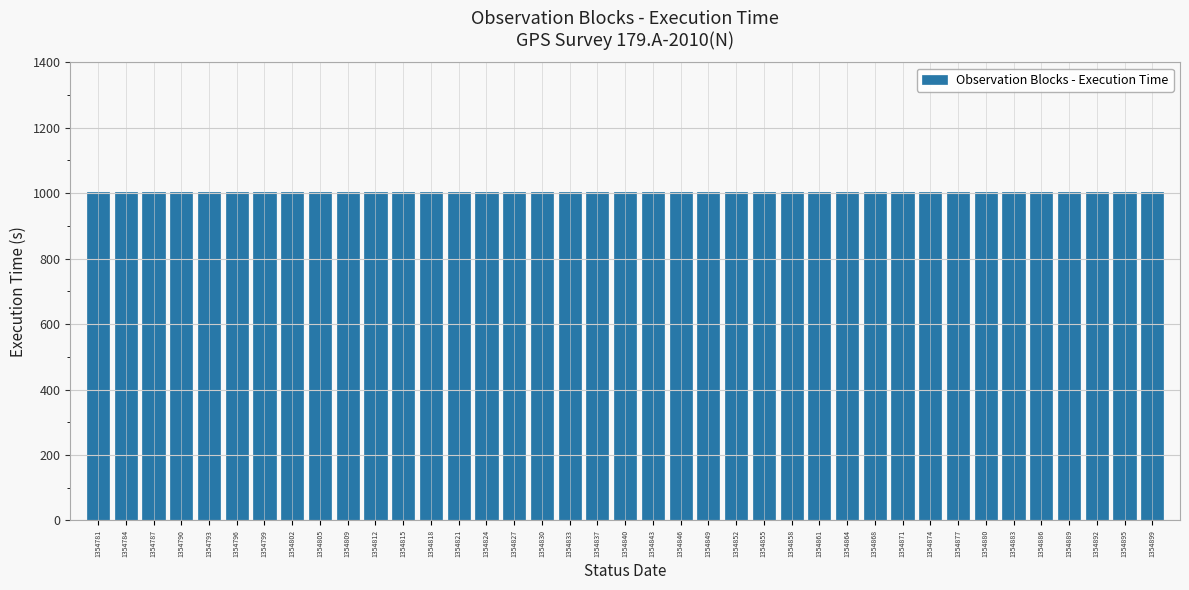

How many series are shown in this chart?

1